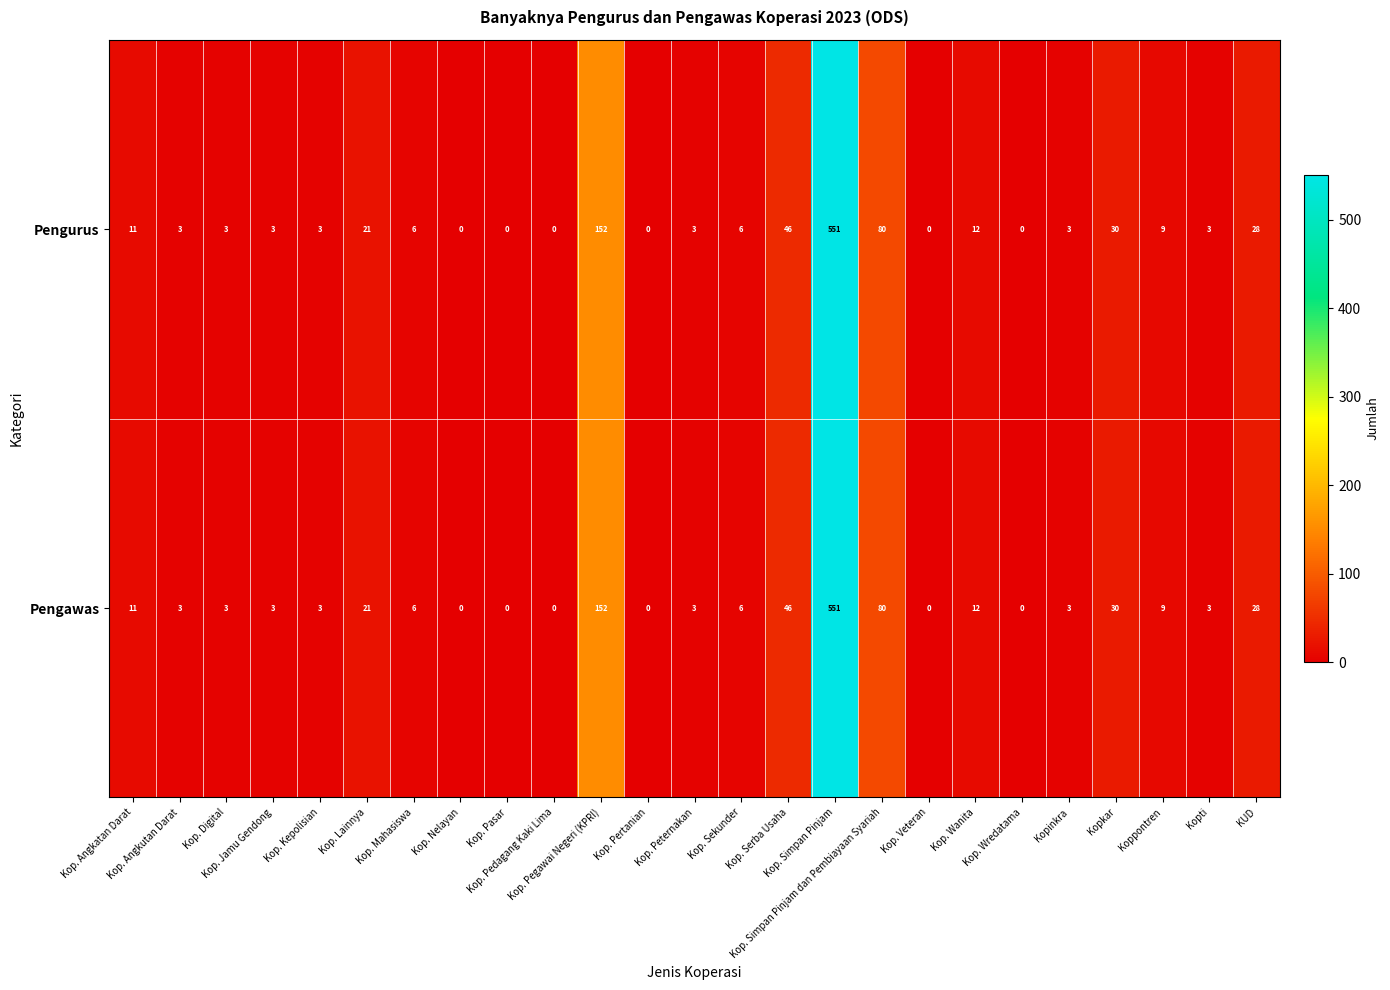

What is the difference between the maximum and minimum values in the Pengawas series?

551